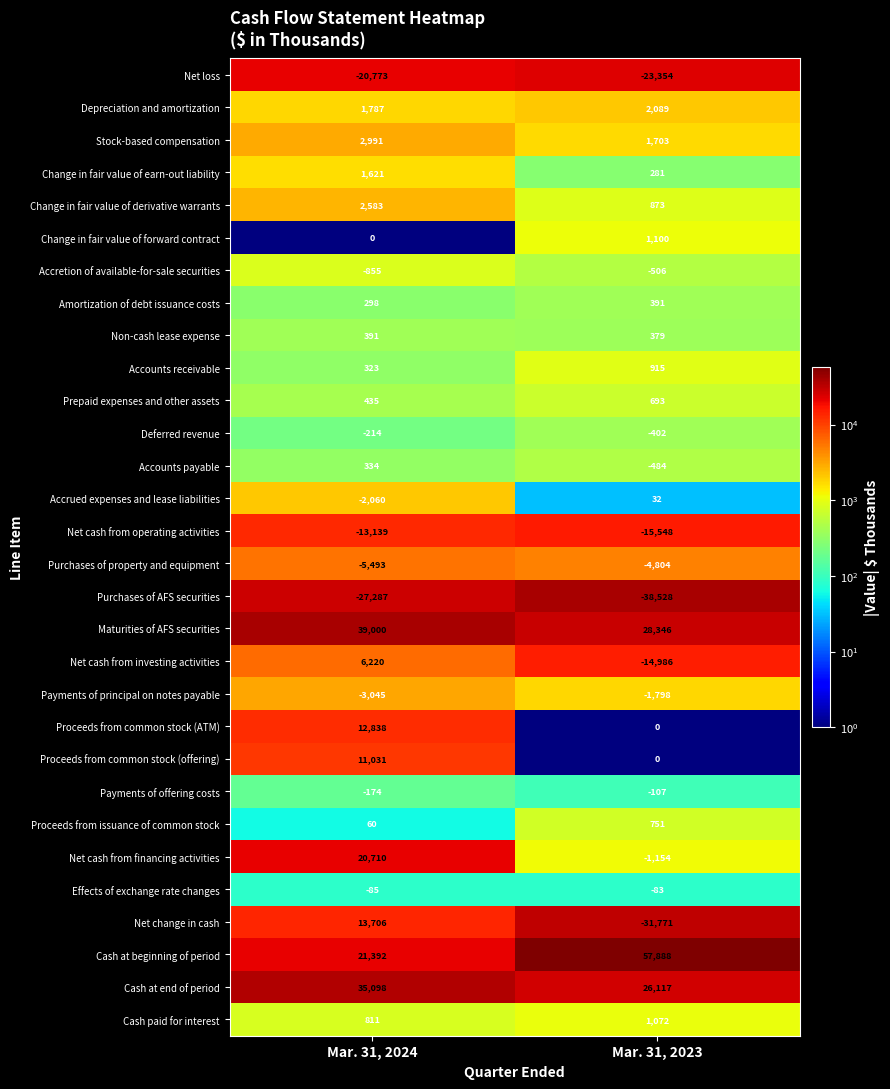

What is the sum of the Accretion of available-for-sale securities values at Mar. 31, 2023 and Mar. 31, 2024?

-1361